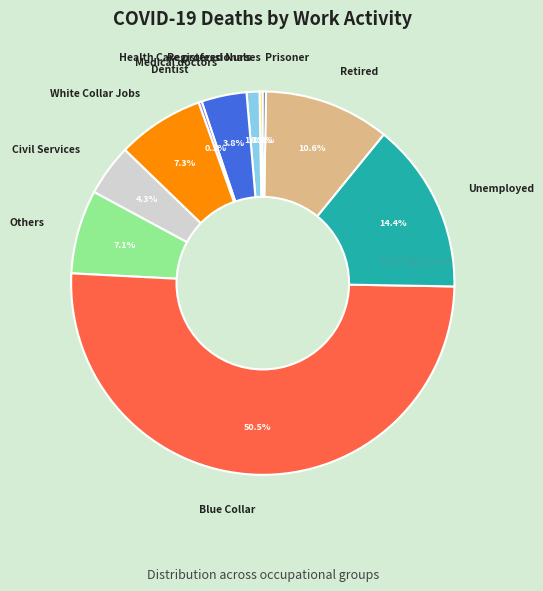

Which slice represents more than half of the pie?

Blue Collar